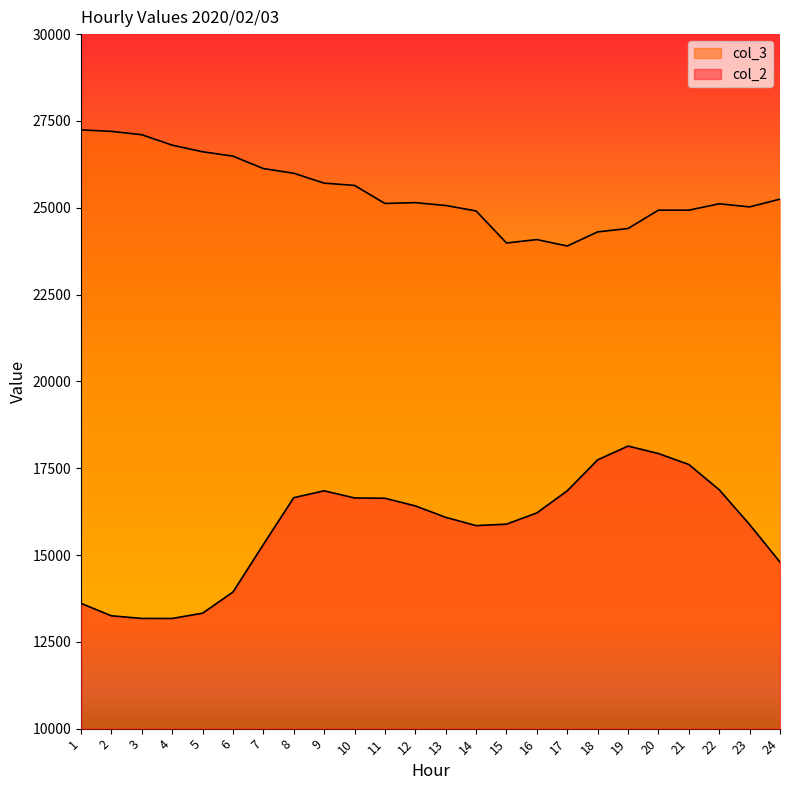

Rank the series by their average value, from highest to lowest.

col_3, col_2